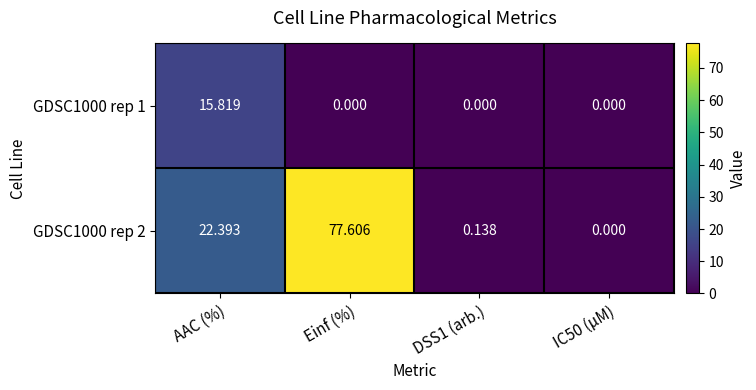

At which label is GDSC1000 rep 2 closest to 38?

AAC (%)